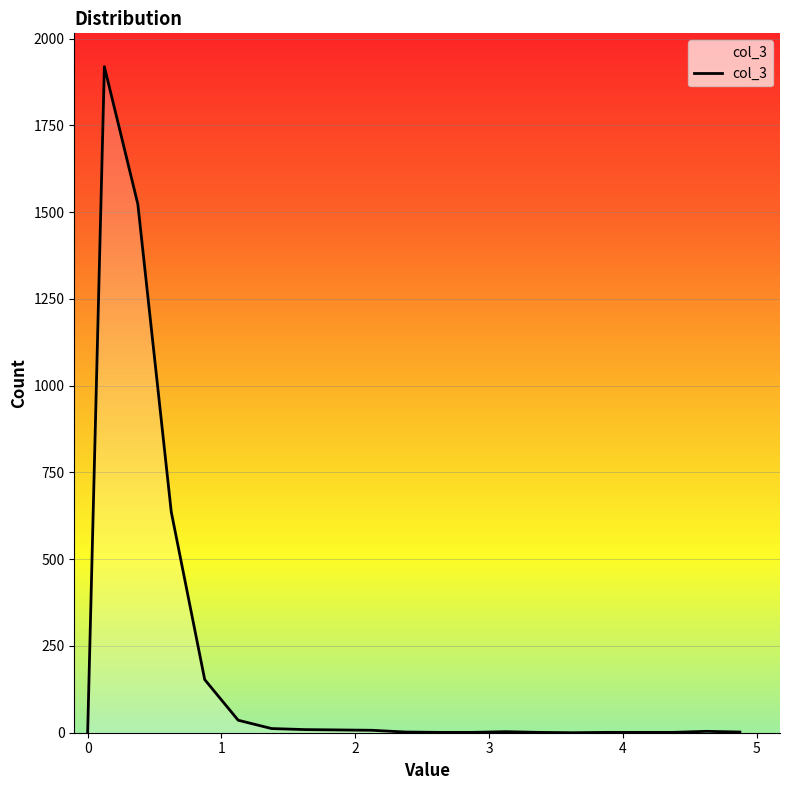

What is the difference between the maximum and minimum values?

1919